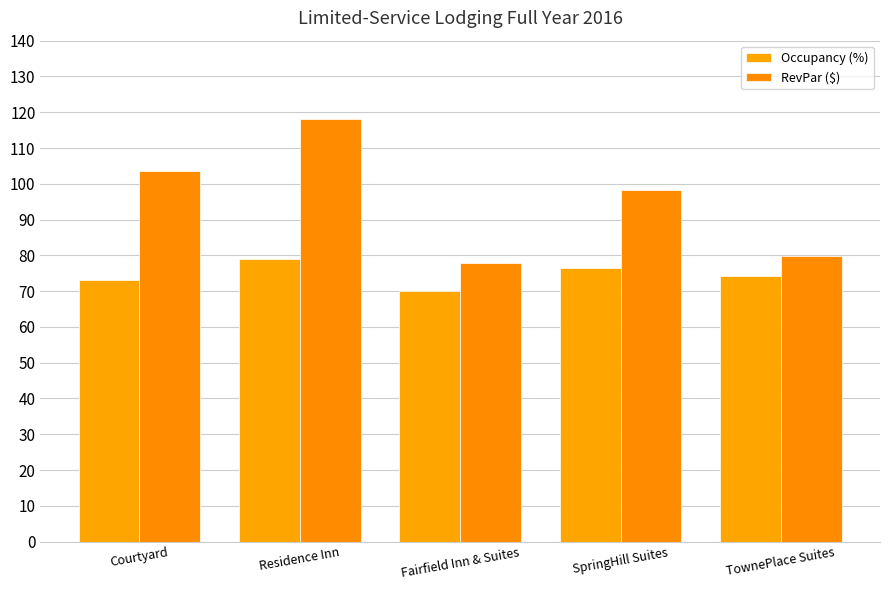

What are all the series names shown in the legend?

Occupancy (%), RevPar ($)